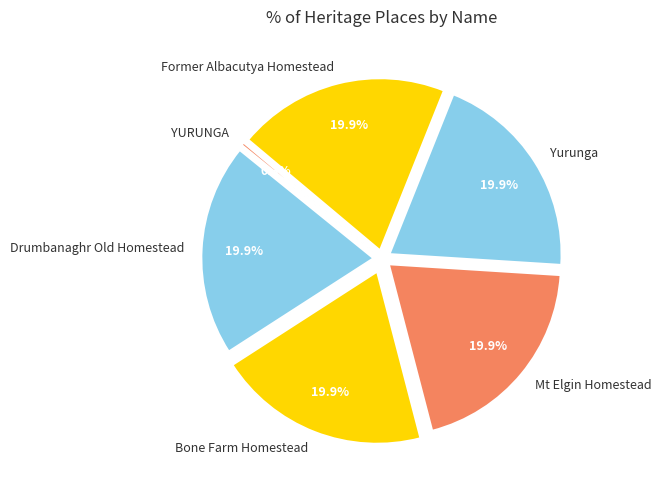

What is the smallest slice in the pie chart?

YURUNGA